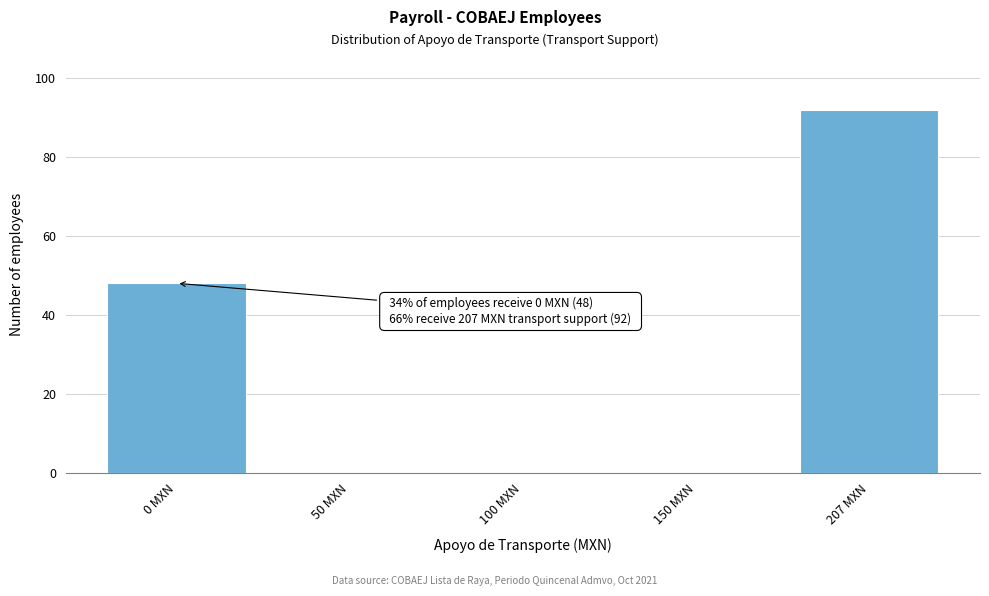

Reading left to right, transcribe all the data shown in this chart.

0 MXN=48	50 MXN=0	100 MXN=0	150 MXN=0	207 MXN=92